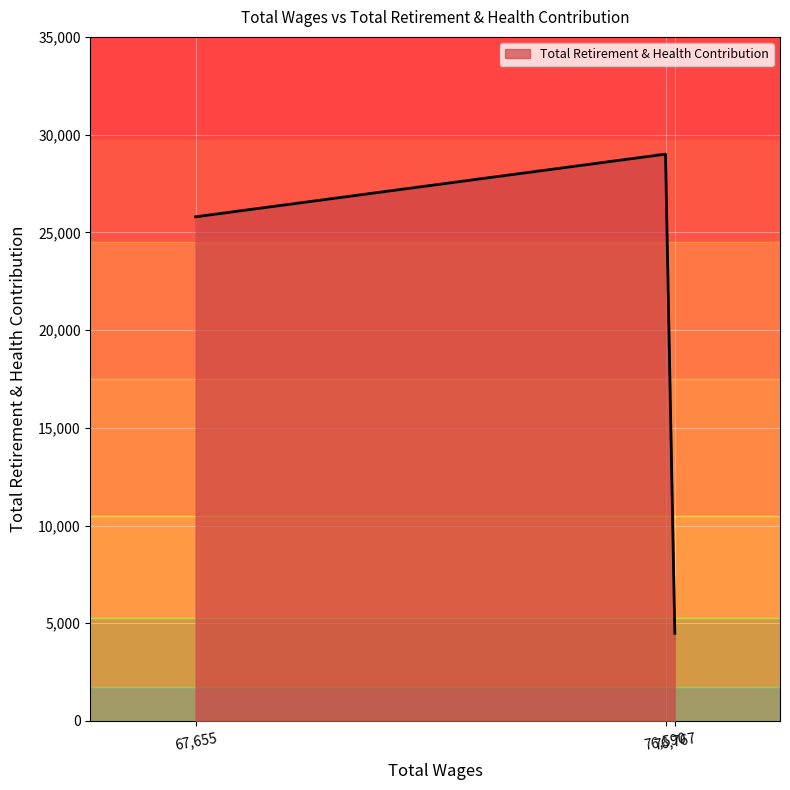

What is the sum of all values?

59285